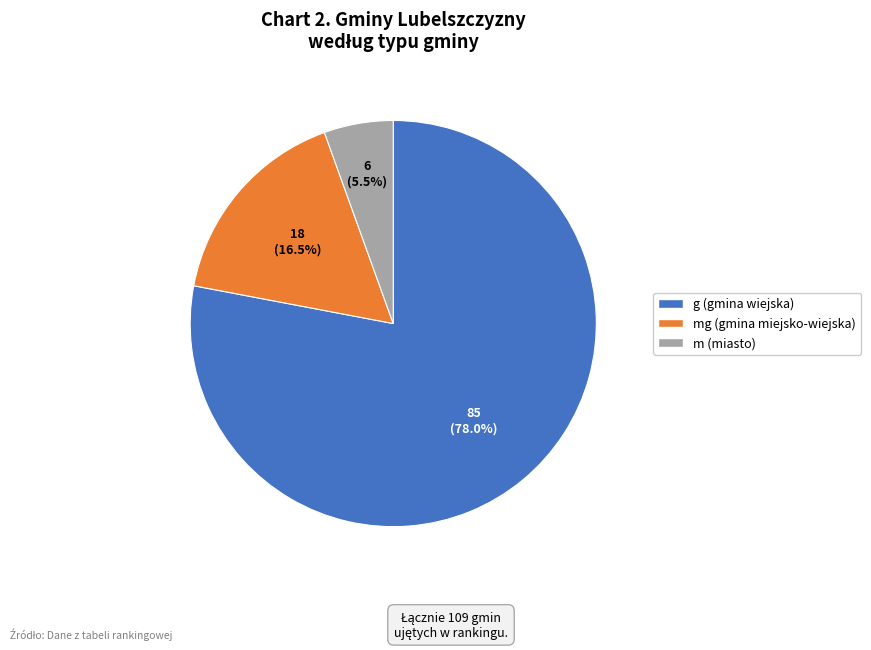

Is there any slice that represents more than half of the pie?

Yes